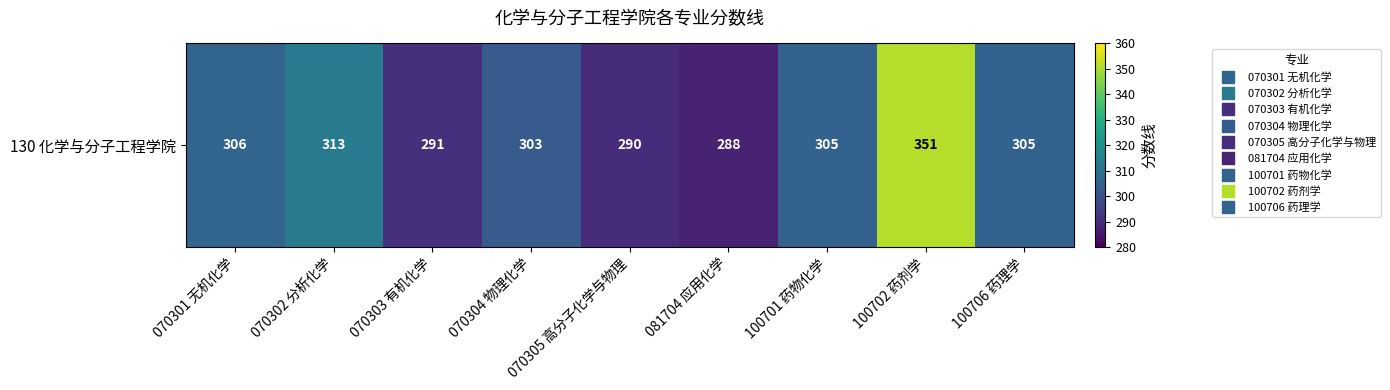

Reading left to right, extract all data points from this chart.

306	313	291	303	290	288	305	351	305